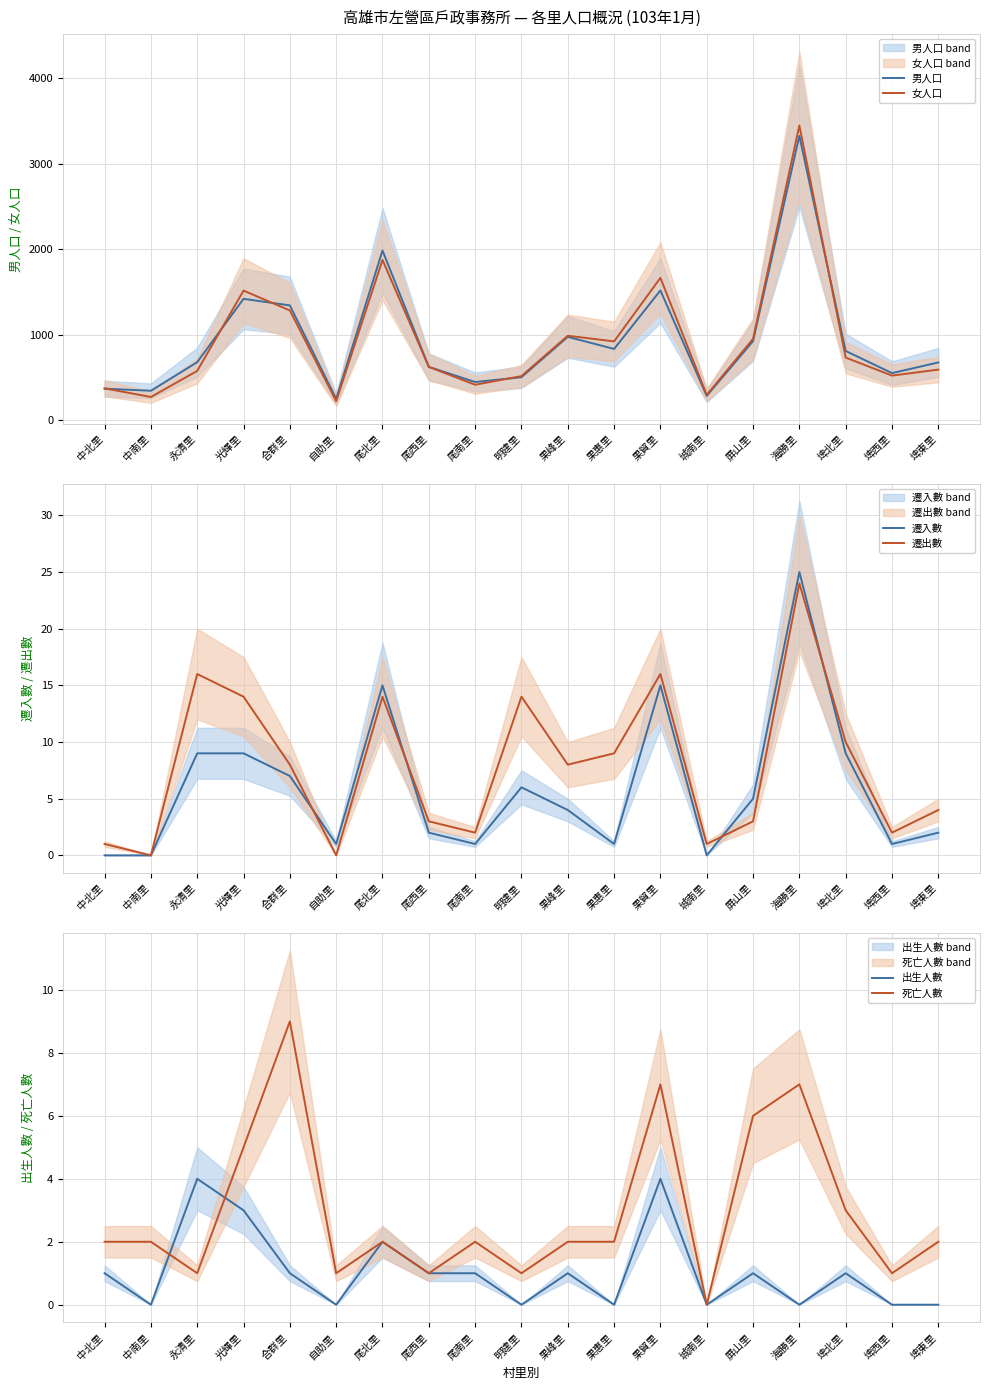

What is the label of the 15th point from the left?

屏山里